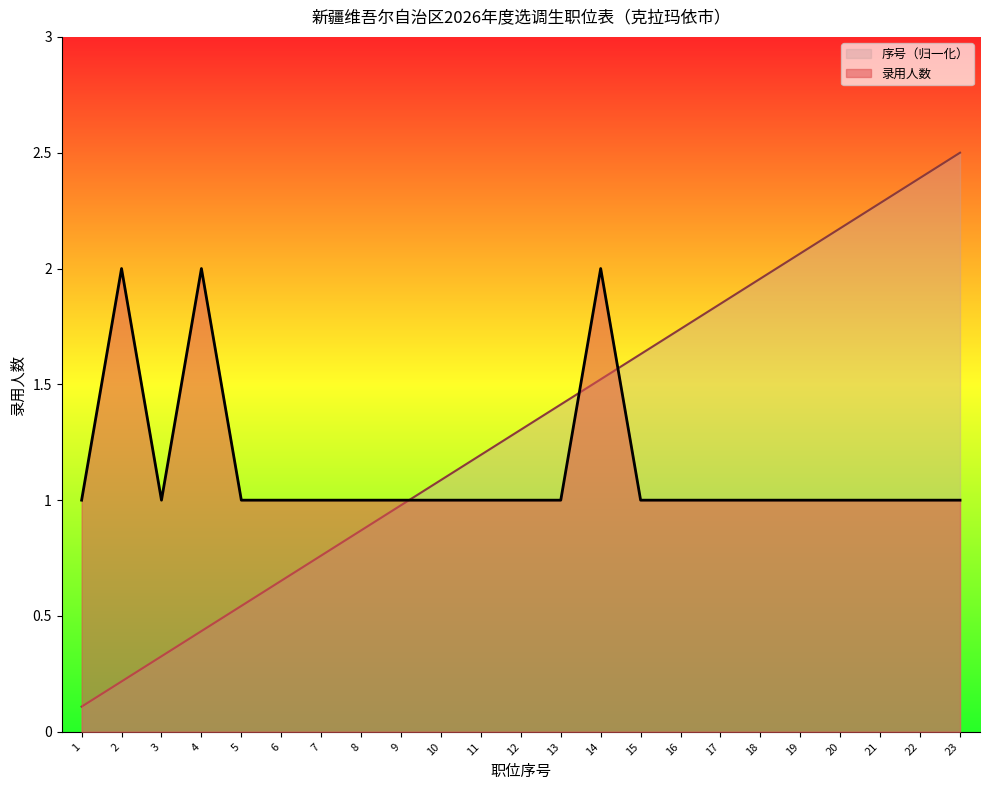

Is it true that 序号 equals 0.6 at 8?

False